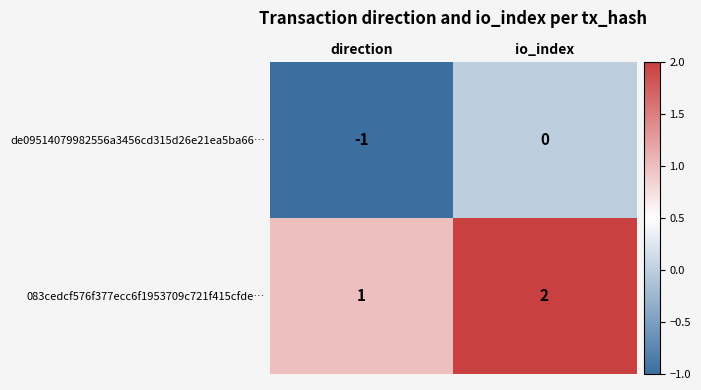

What is the maximum value shown in the chart?

2